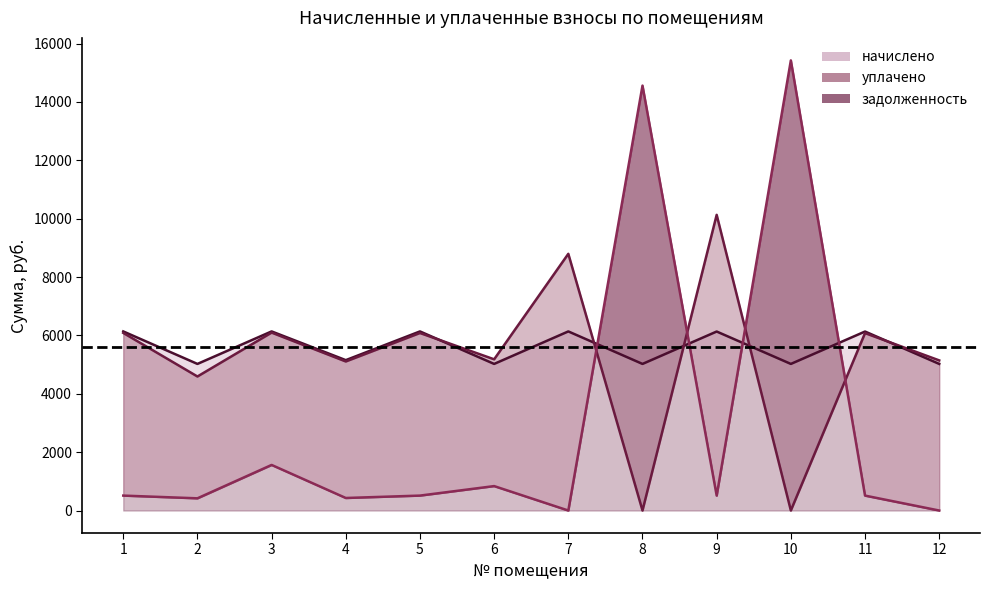

Where does the начислено series first go above 6134?

1